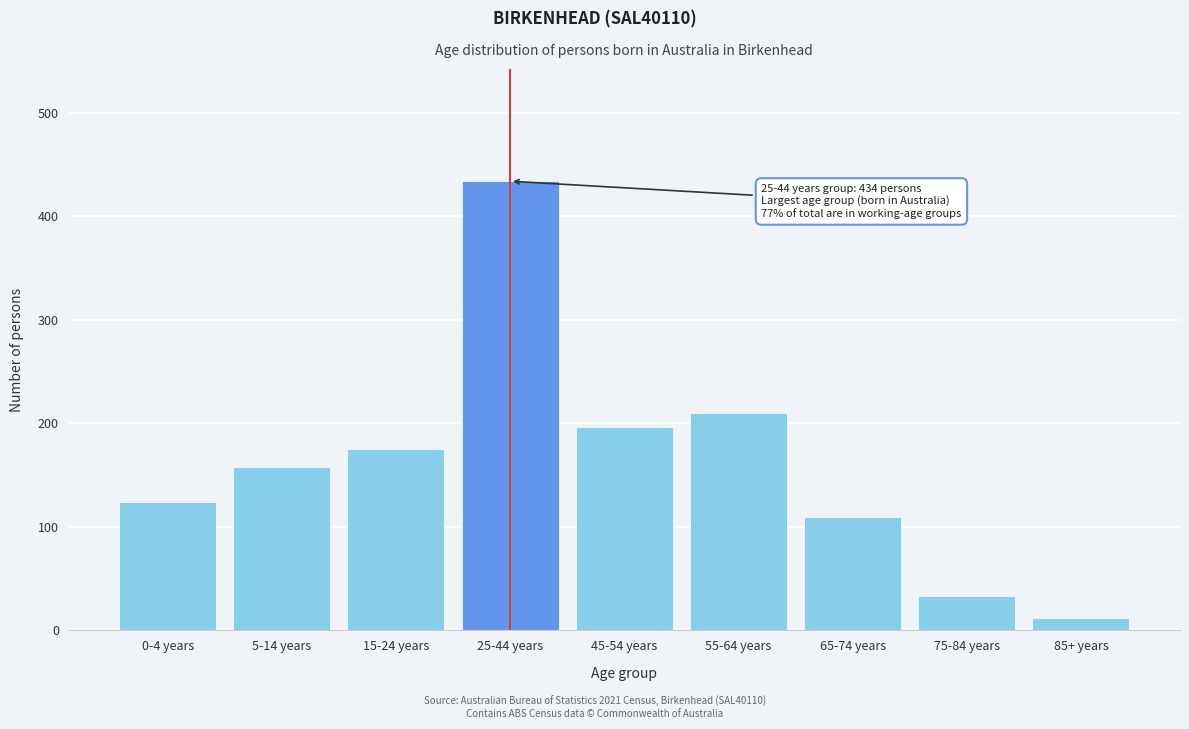

Reading left to right, list all the values displayed in this chart.

124	158	175	434	197	210	110	33	12